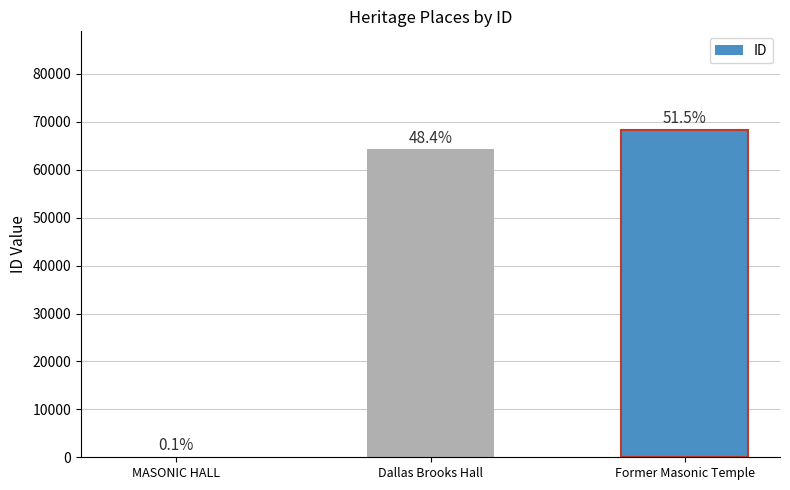

Are the bars horizontal?

No